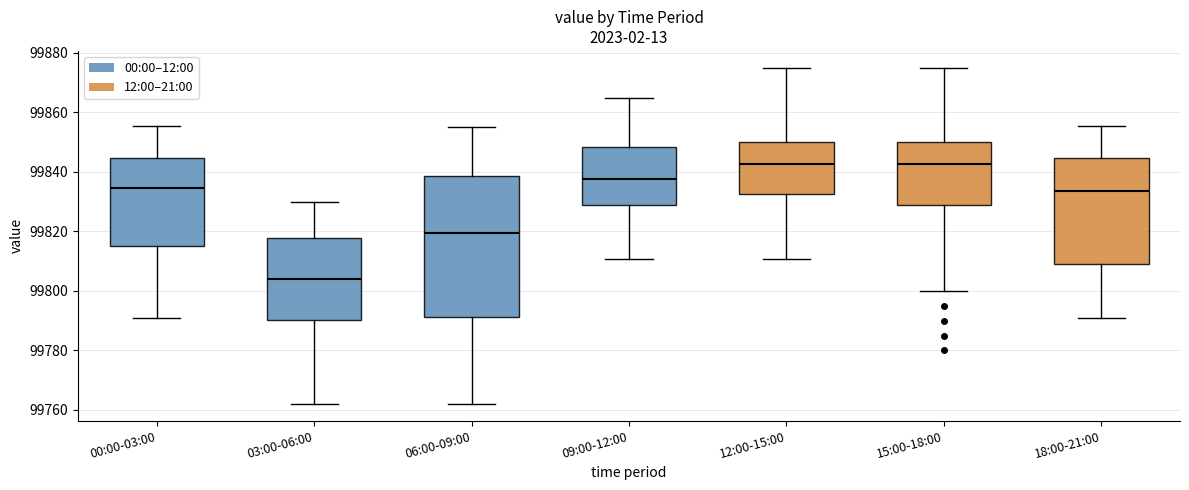

Where is the lower edge of the box for 15:00-18:00 on the y-axis? The values are not printed on the chart, so give them approximately, as read against the axis.

99828